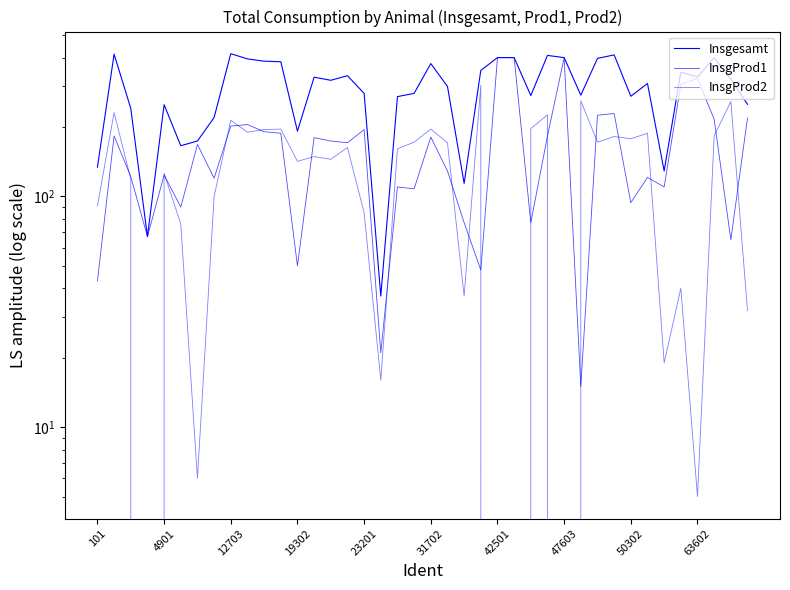

What is the difference between the maximum and second lowest values in the InsgProd1 series?

379